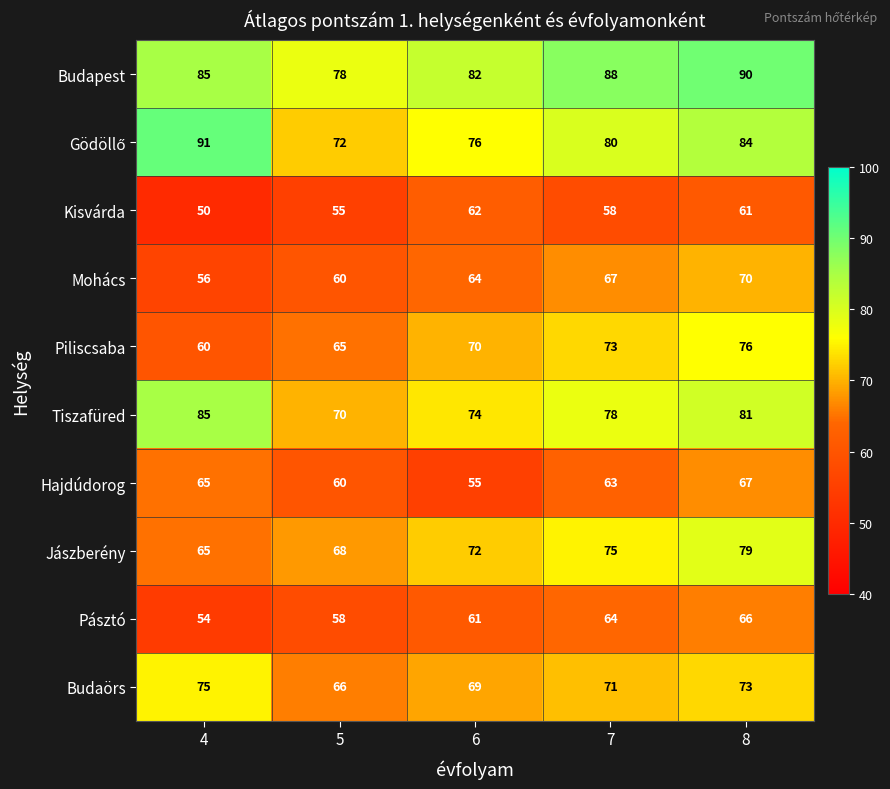

Which category has the lowest value in the Mohács series?

4